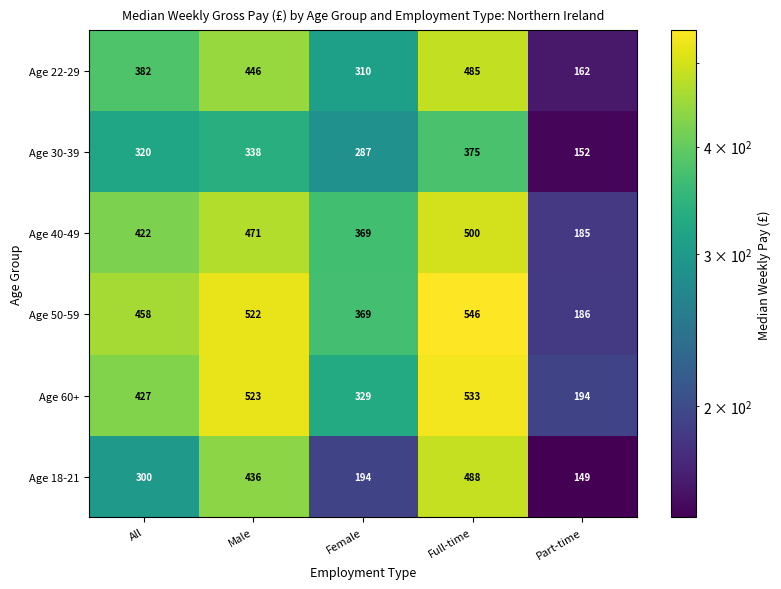

What is the approximate value of Age 40-49 at Full-time?

500